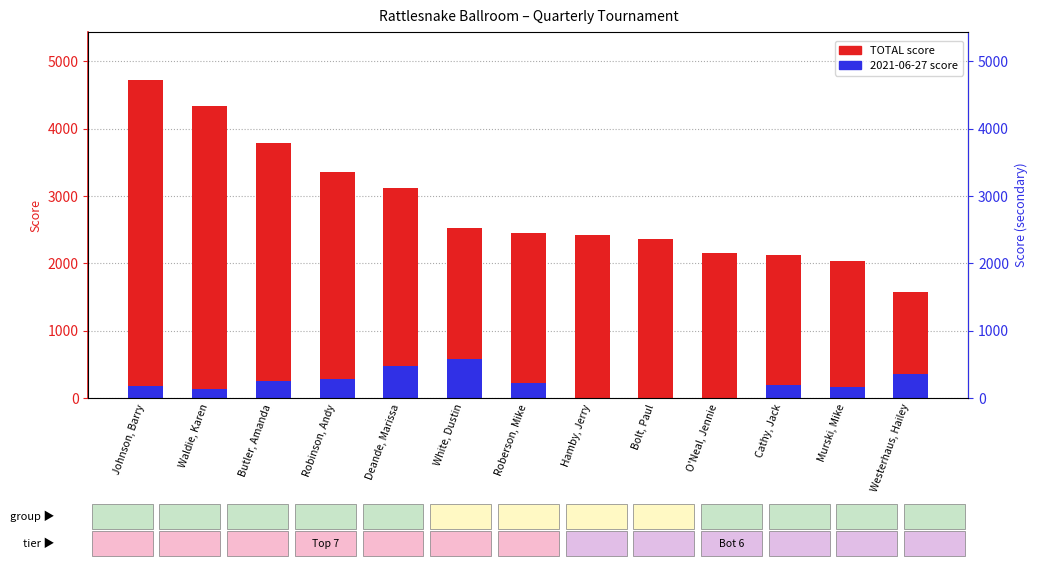

Which series has the largest range (max minus min)?

TOTAL score